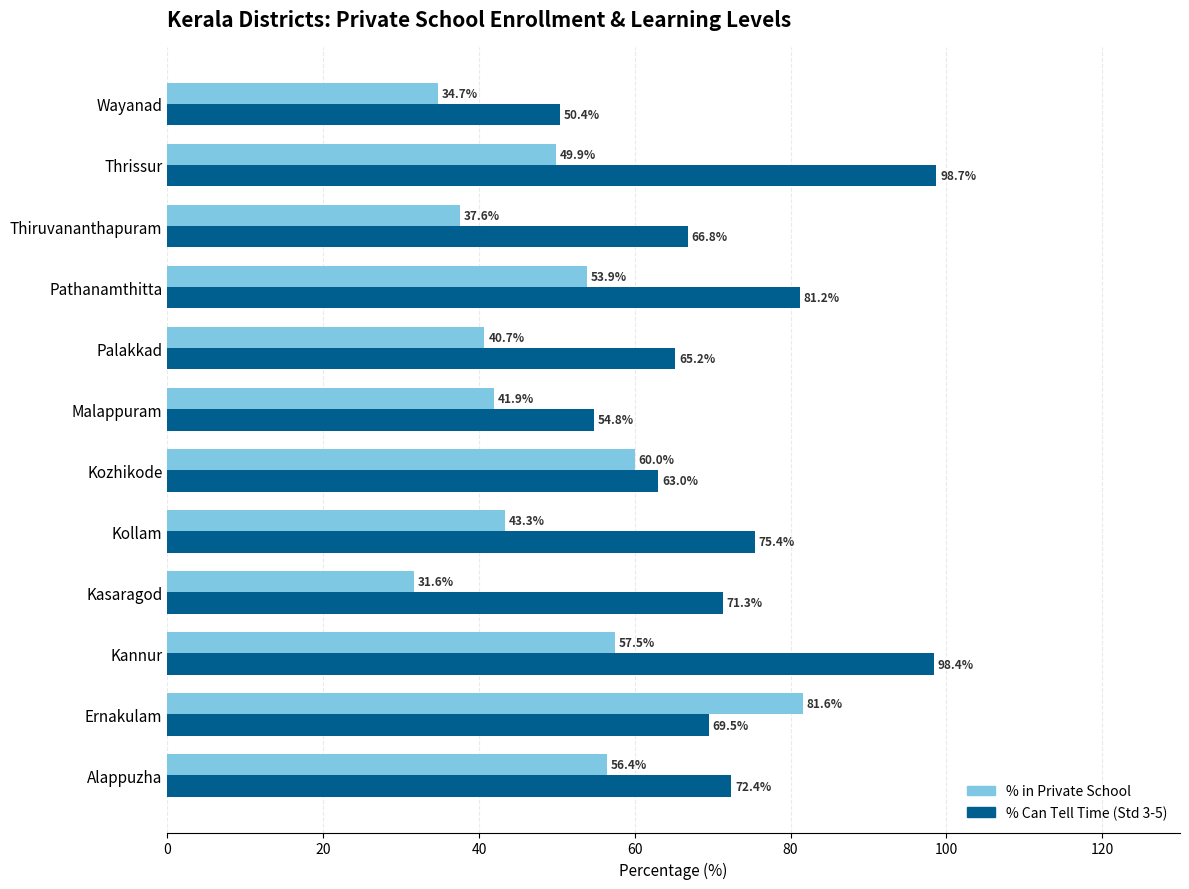

Between Palakkad and Pathanamthitta, which series saw the biggest shift?

% Can Tell Time (Std 3-5)